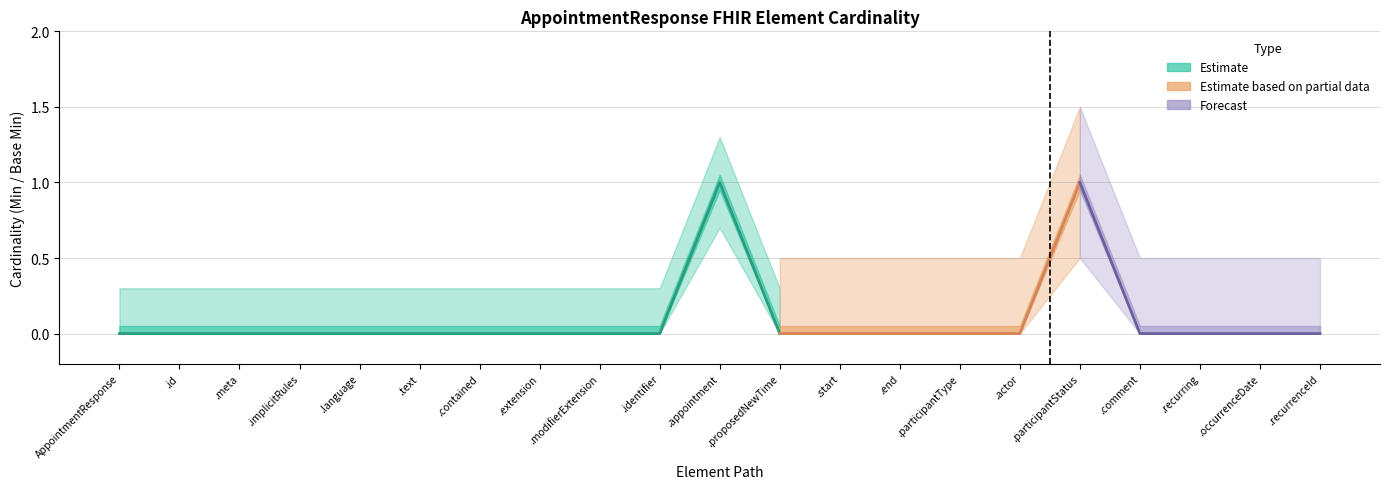

Between AppointmentResponse.text and AppointmentResponse.actor, which is larger?

AppointmentResponse.text